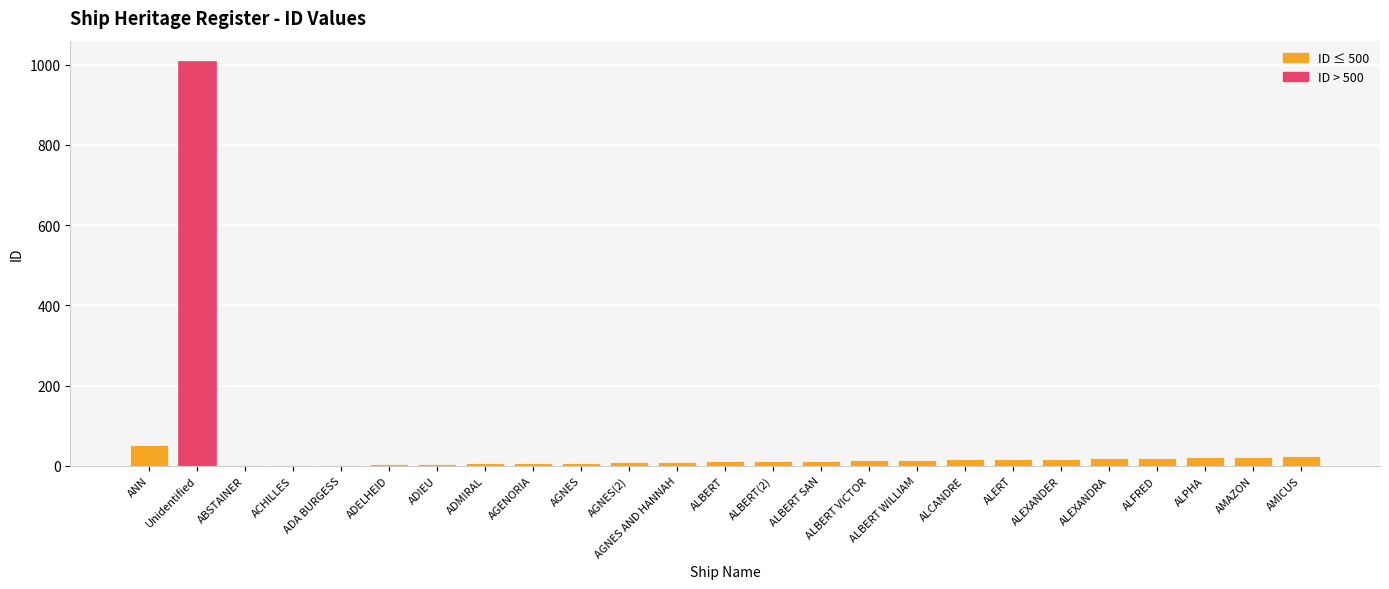

Which category has the highest value across all series?

Unidentified